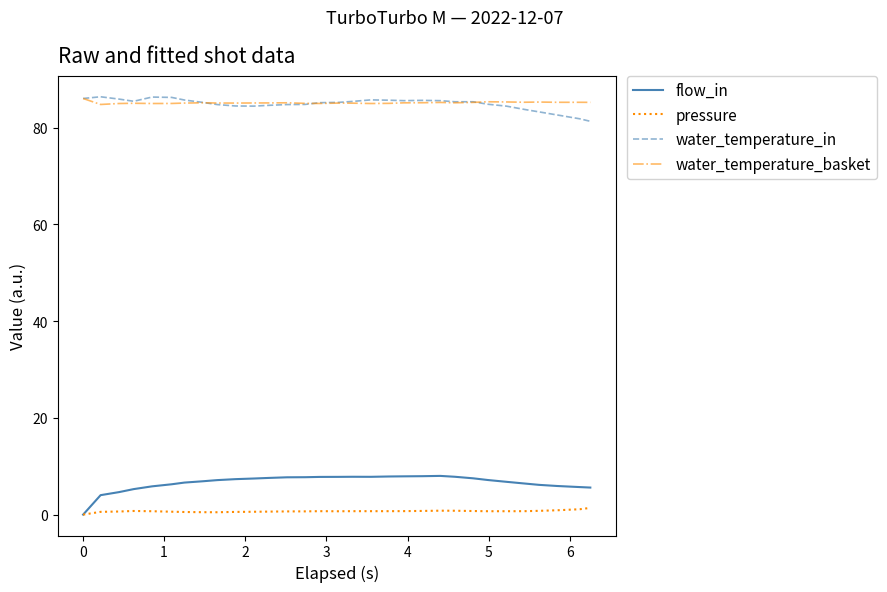

True or false: water_temperature_in and flow_in cross at least once.

False